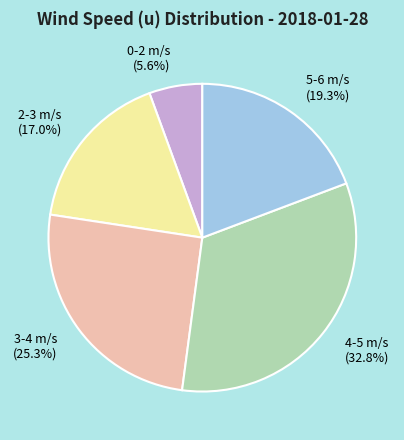

Approximately how many times larger is the value at 0-2 m/s compared to 2-3 m/s?

0.3